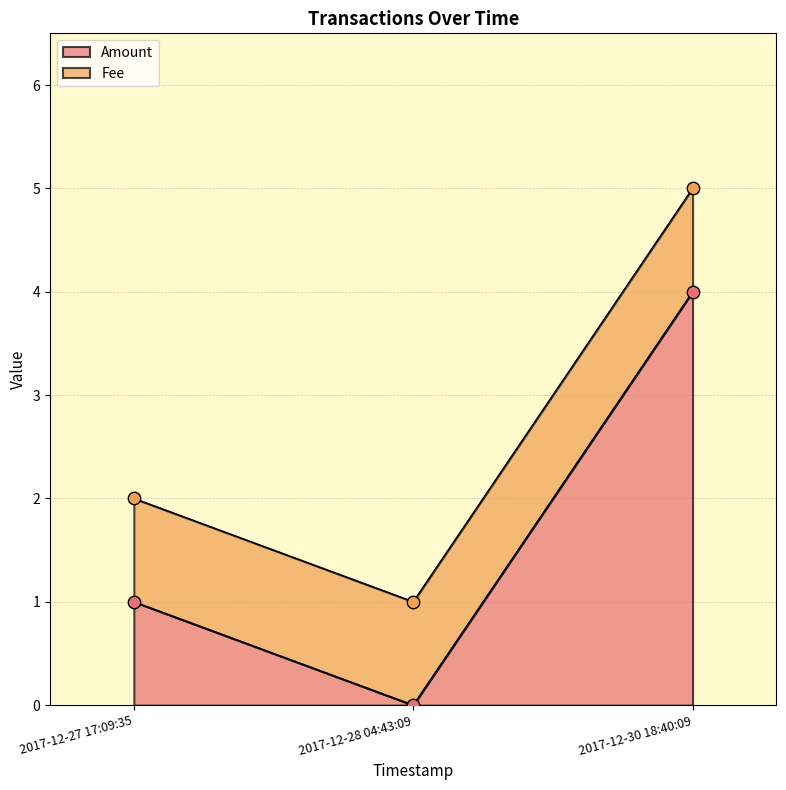

Which has a higher value, 2017-12-27 17:09:35 or 2017-12-30 18:40:09?

2017-12-30 18:40:09